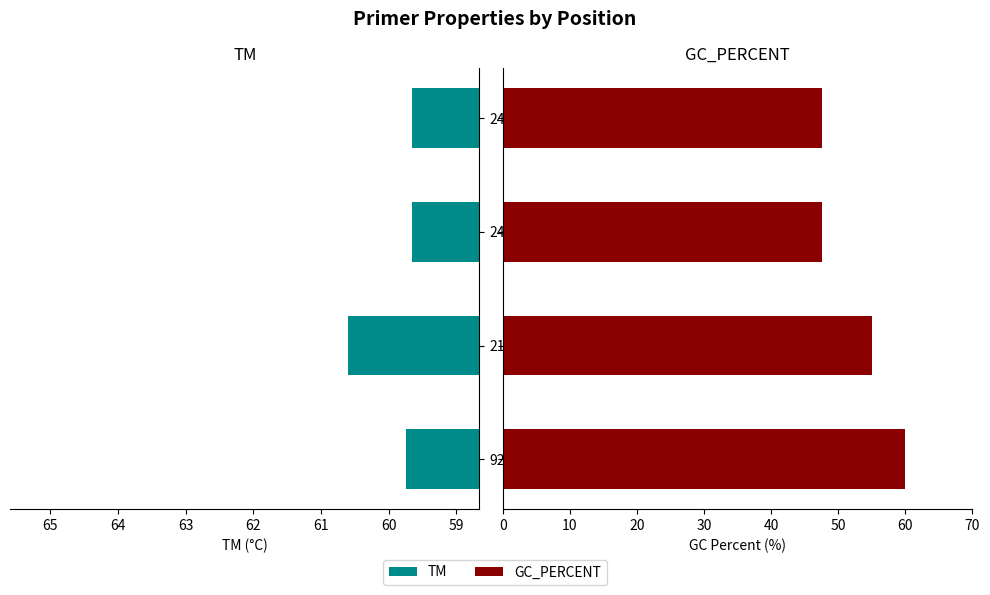

What is the value of the GC_PERCENT bar at the 1st from the left?

60.0